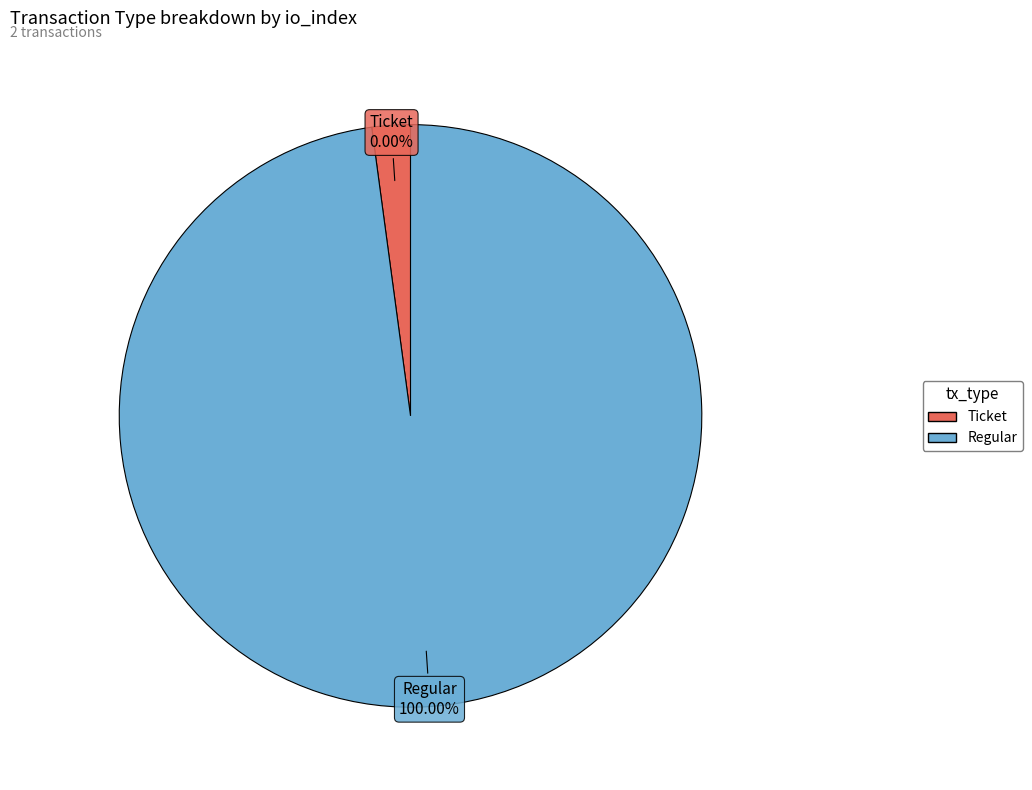

How many segments does this pie chart have?

2